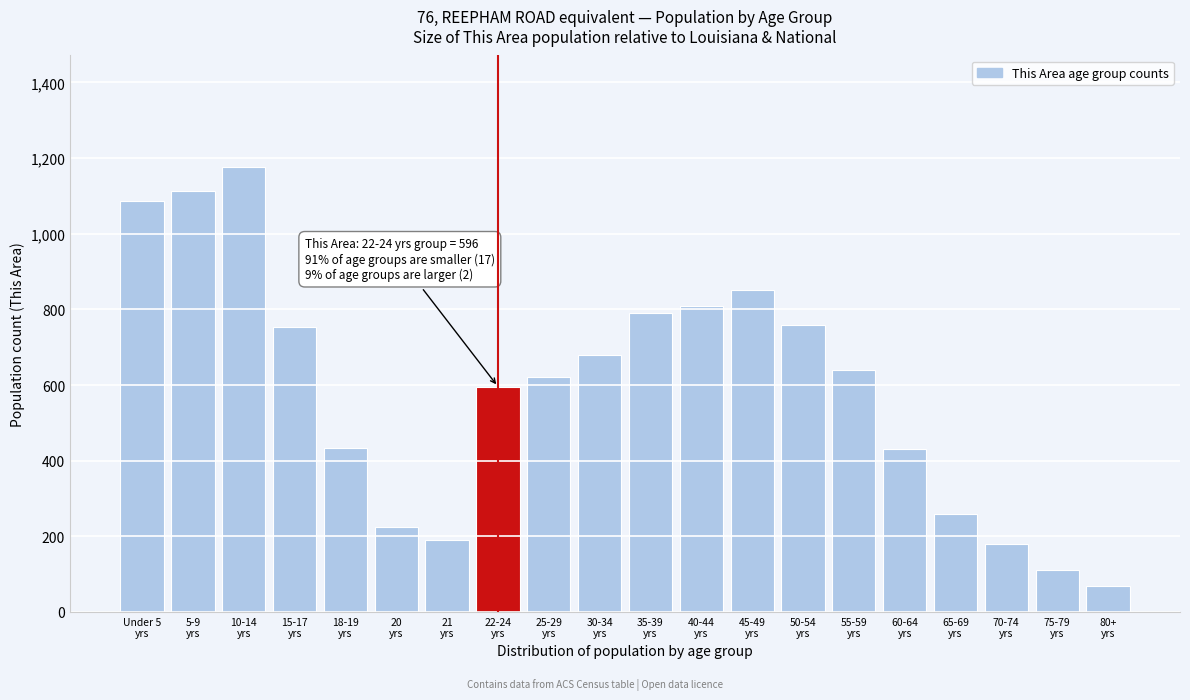

What is the value of the 18th bar from the left?

180